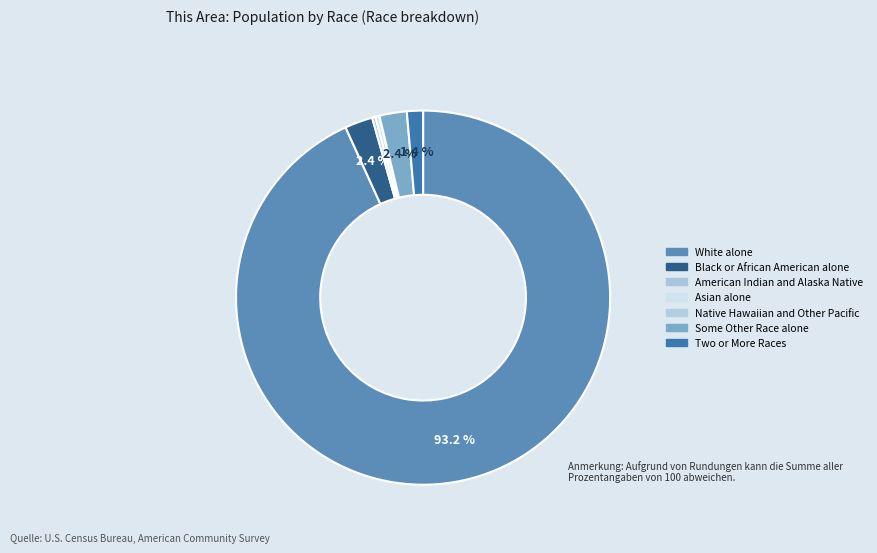

To the nearest percent, what is the difference between the largest and smallest slice percentages?

93%